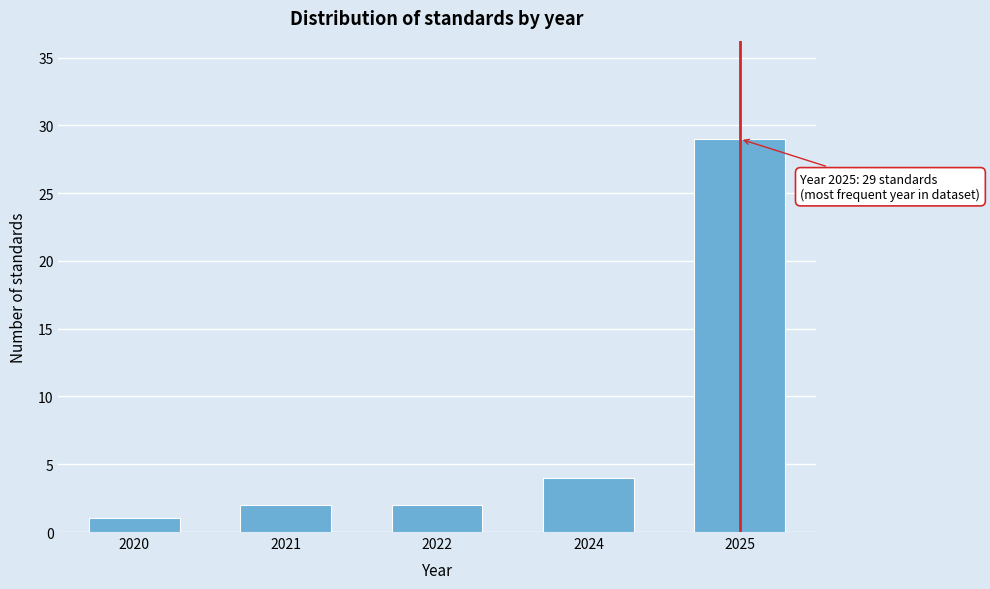

Reading left to right, extract all data points from this chart.

1	2	2	4	29